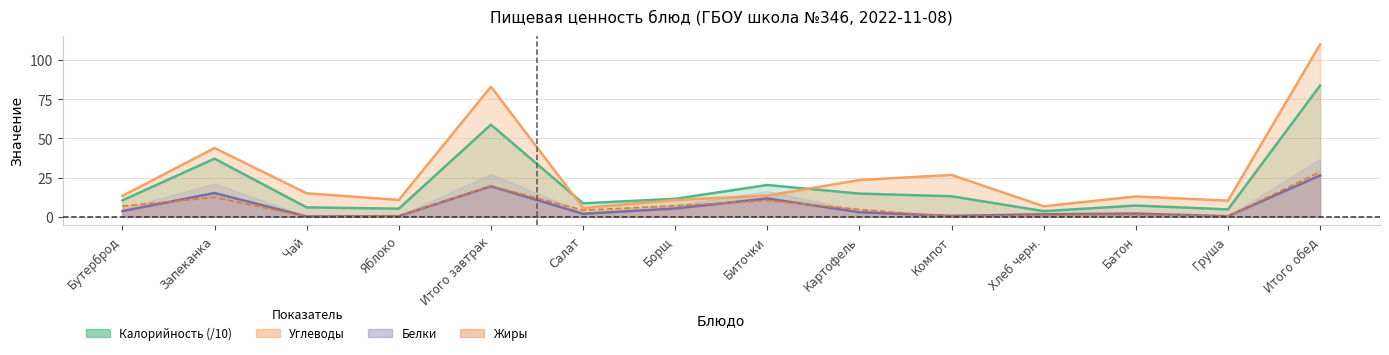

Which series has the largest range (max minus min)?

Углеводы